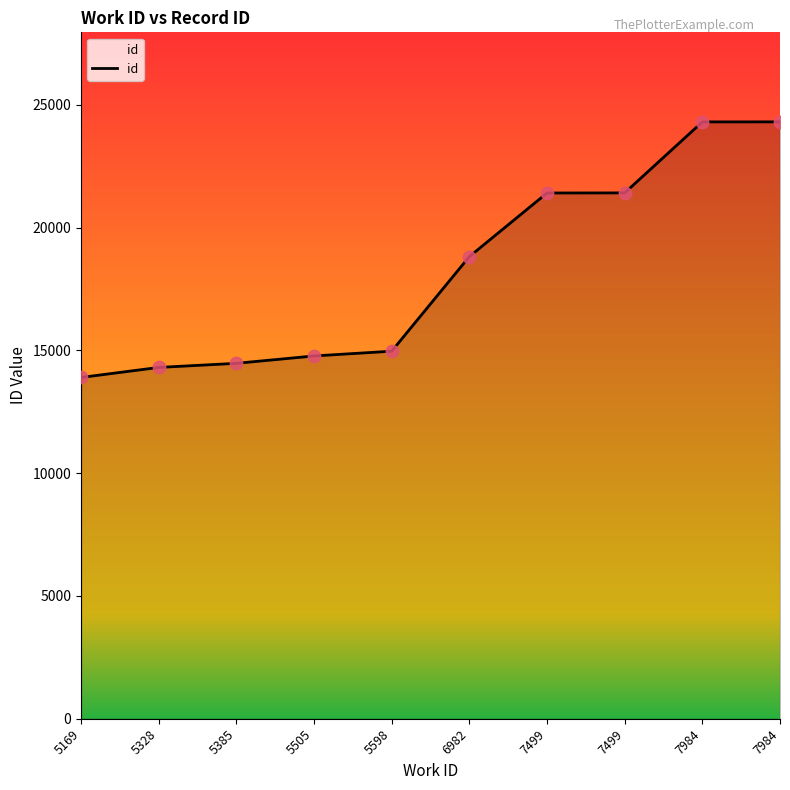

Approximately how many times larger is the value at 7984 compared to 6982?

1.3